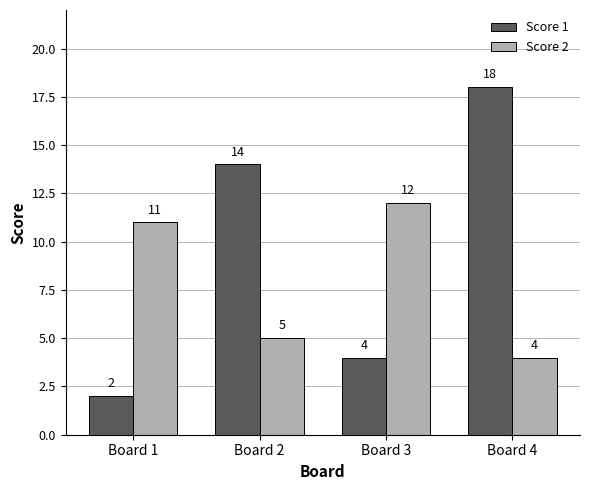

Count the Score 1 values in the range 4 to 18.

3